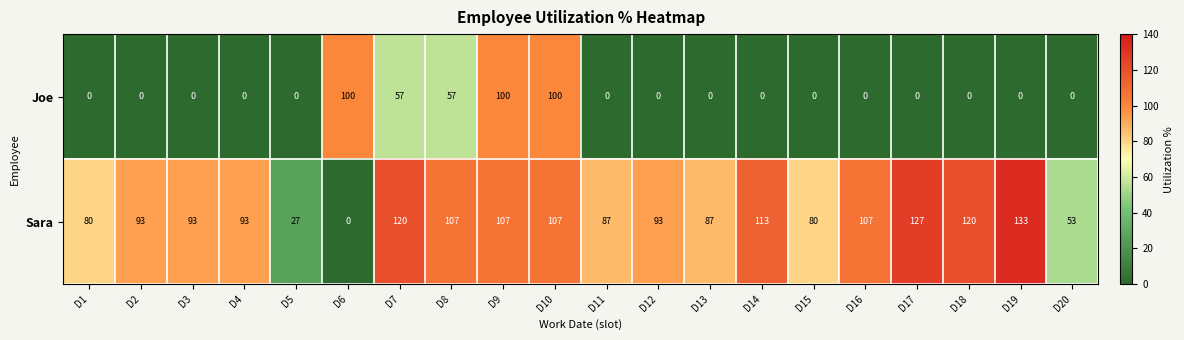

Is it true that Sara equals 181 at D7?

False